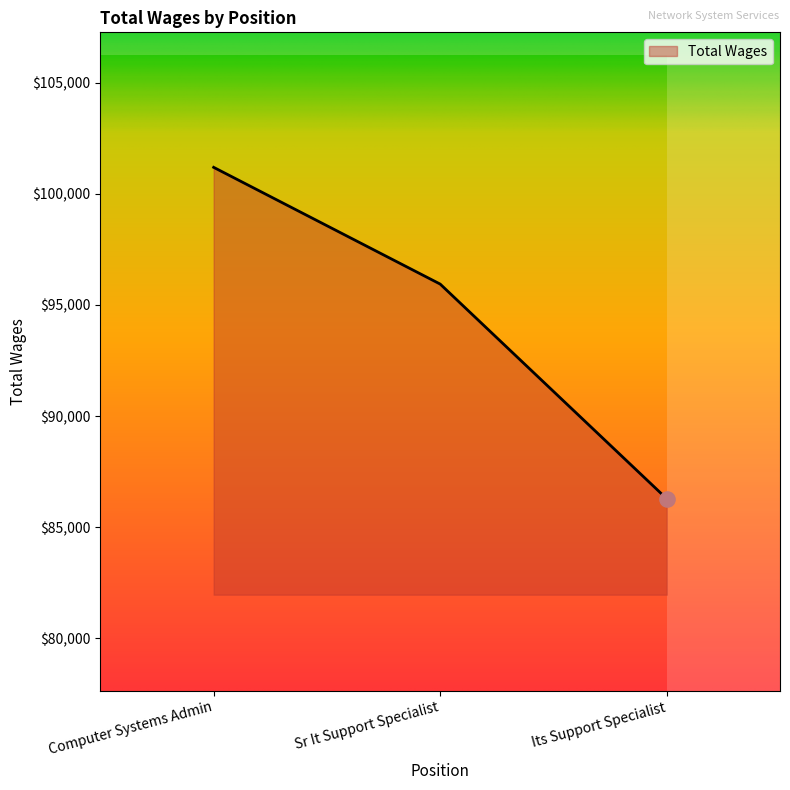

What is the change in value from Computer Systems Admin to Its Support Specialist?

-14903